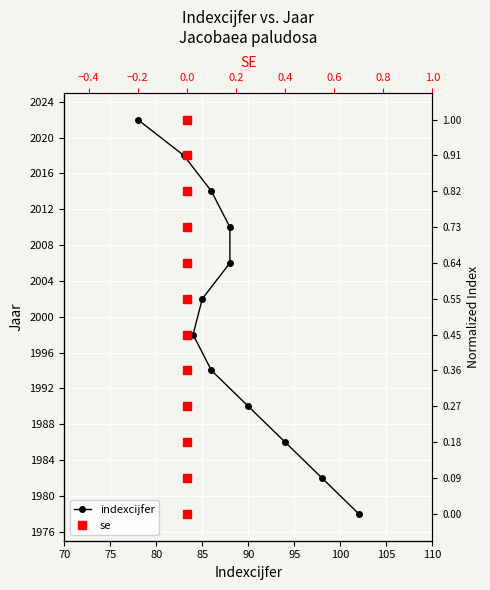

True or false: indexcijfer and se intersect in this chart.

False